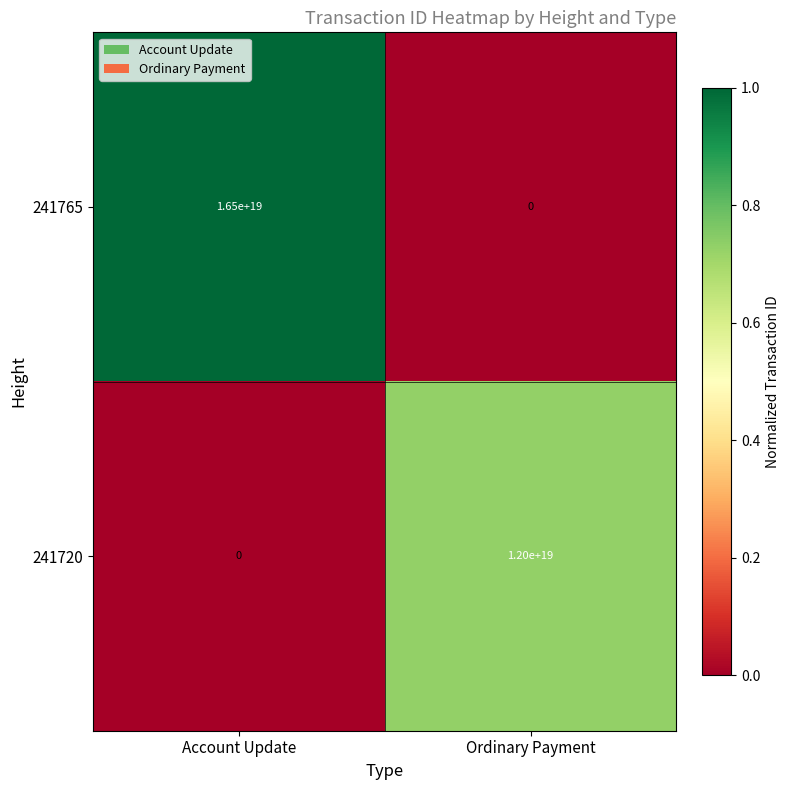

True or false: 241765 has a value of 9589068547454306304 at Ordinary Payment.

False